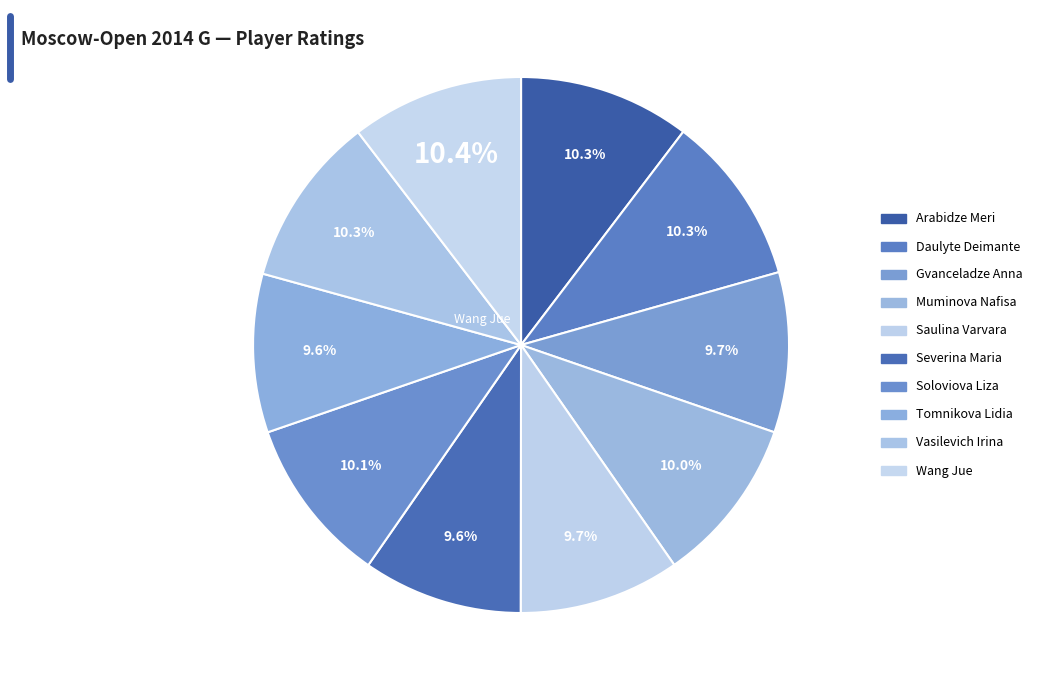

Combined, do Tomnikova Lidia and Soloviova Liza account for over 50%?

No